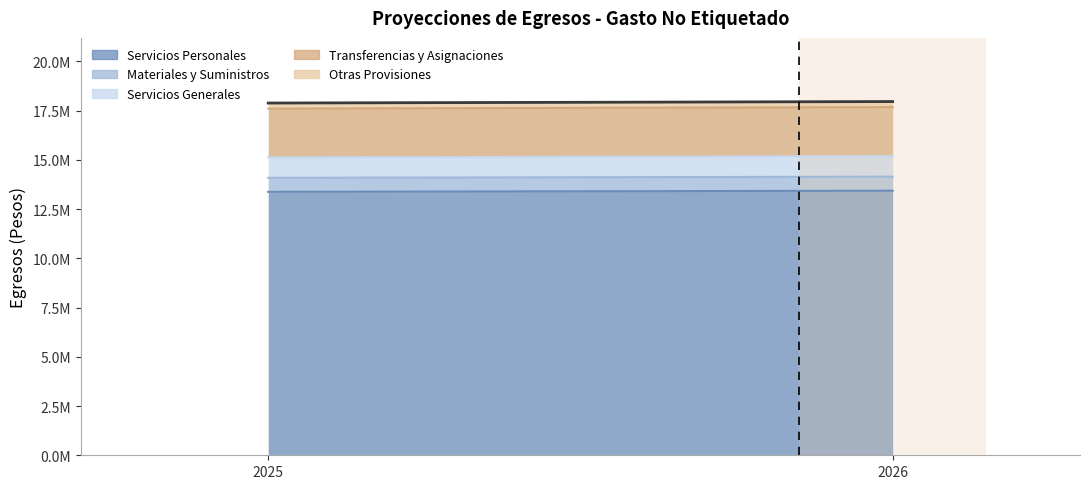

What is the spread (max minus min) of values at 2026?

13145310.3